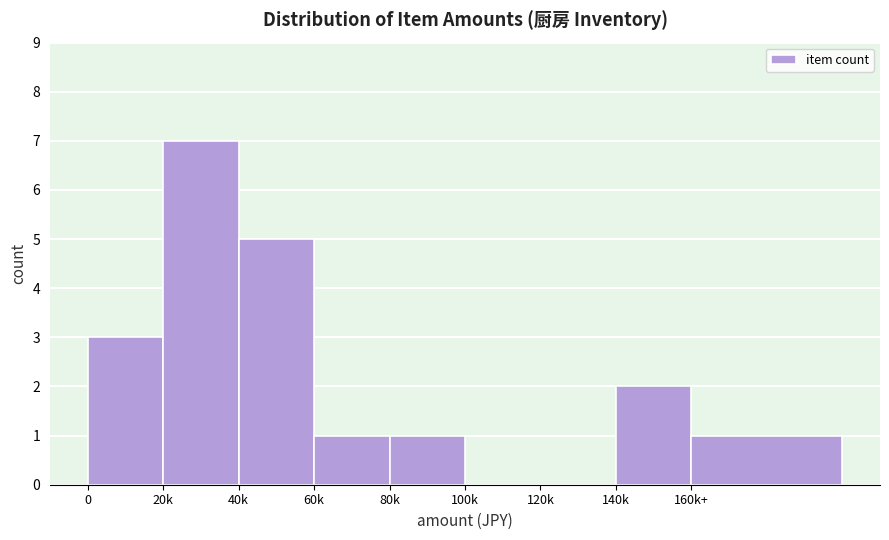

Reading left to right, what are all the values shown in this chart?

0=3	20k=7	40k=5	60k=1	80k=1	100k=0	120k=0	140k=2	160k+=1